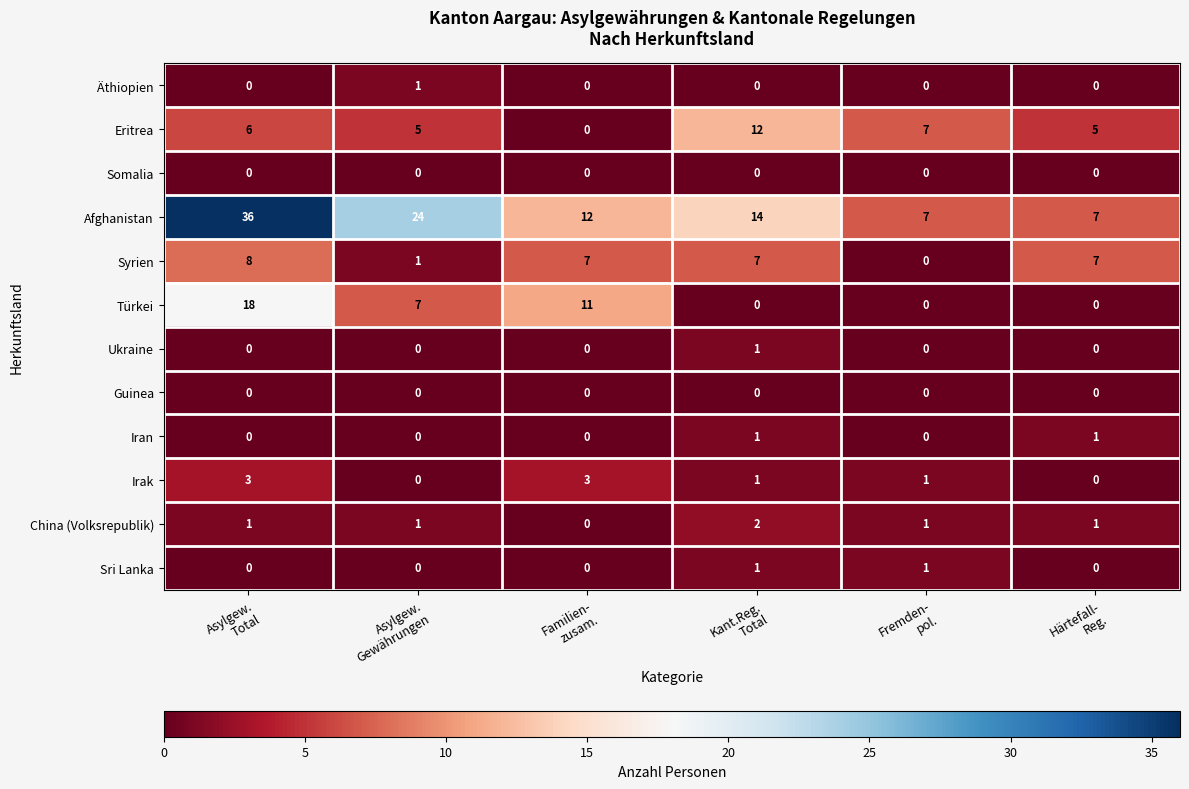

What is the sum of all Eritrea values?

35